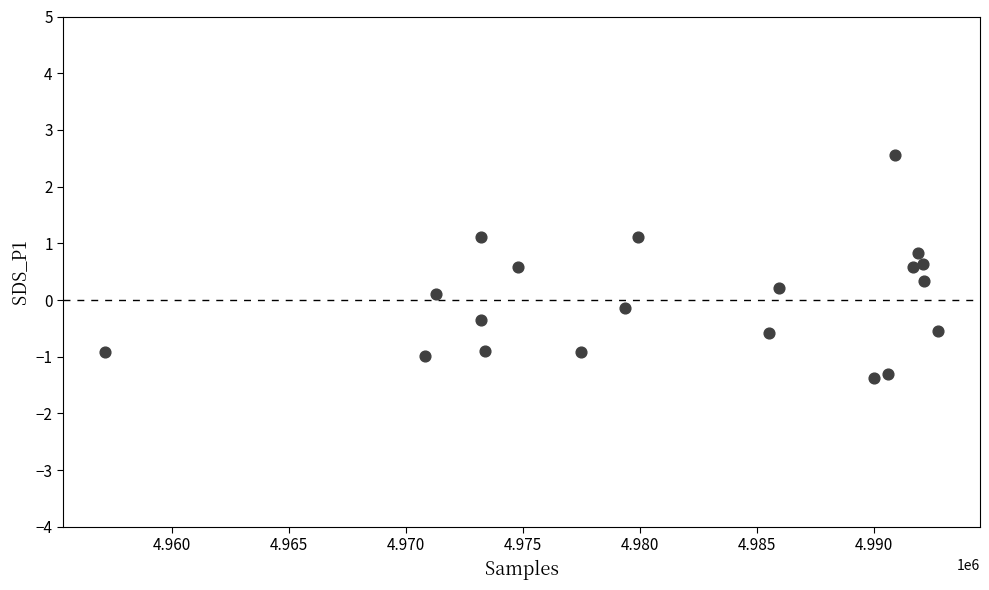

What is the range of Y values (max minus min)?

3.9